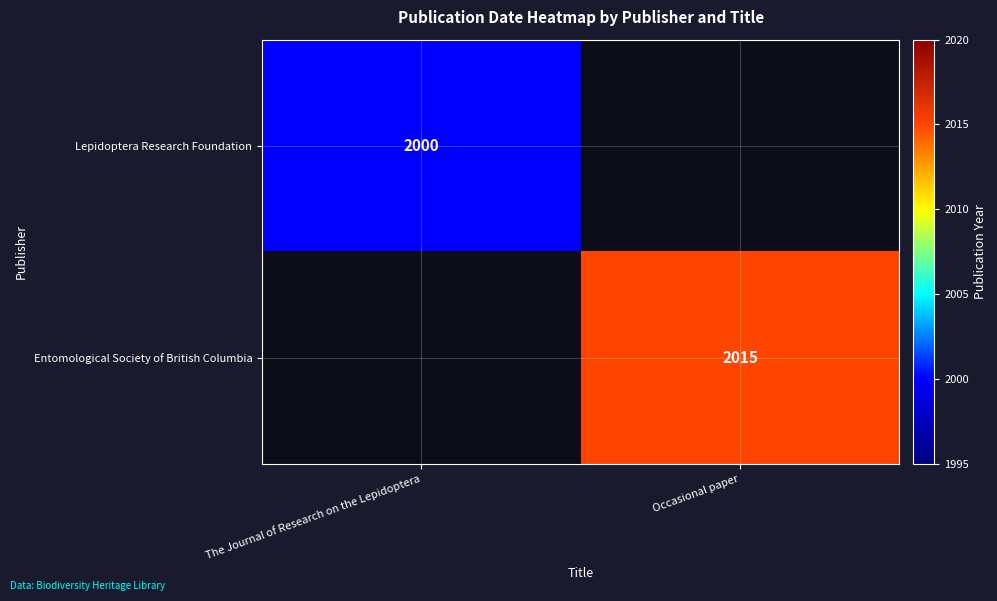

At which category is the sum across all series the highest?

Occasional paper